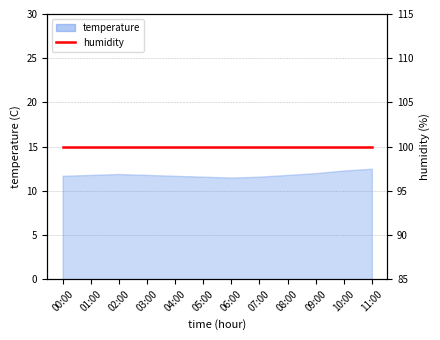

Approximately how many times larger is the value at 09:00 compared to 08:00?

1.0